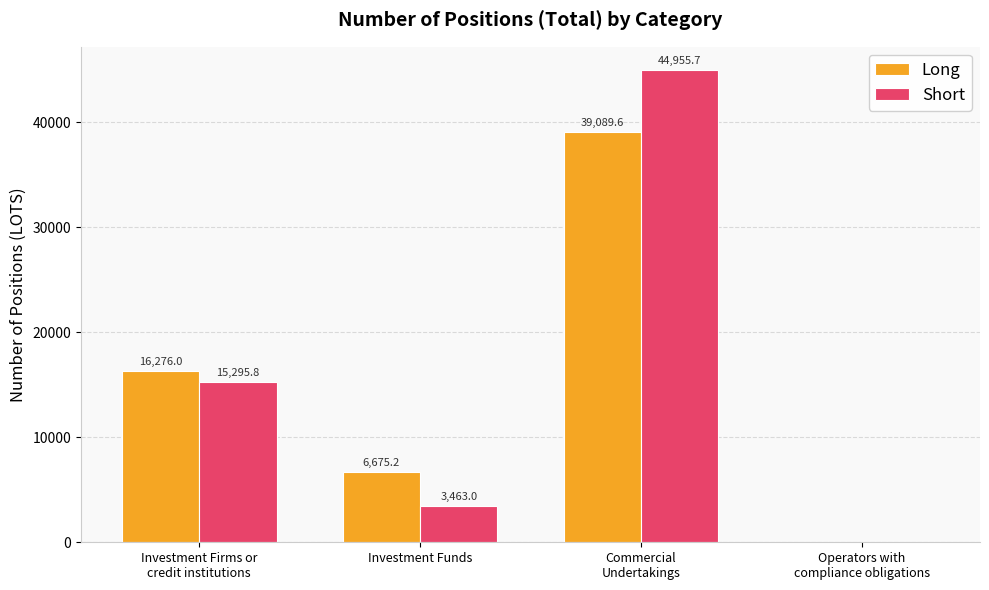

What is the maximum value for Short?

44955.7